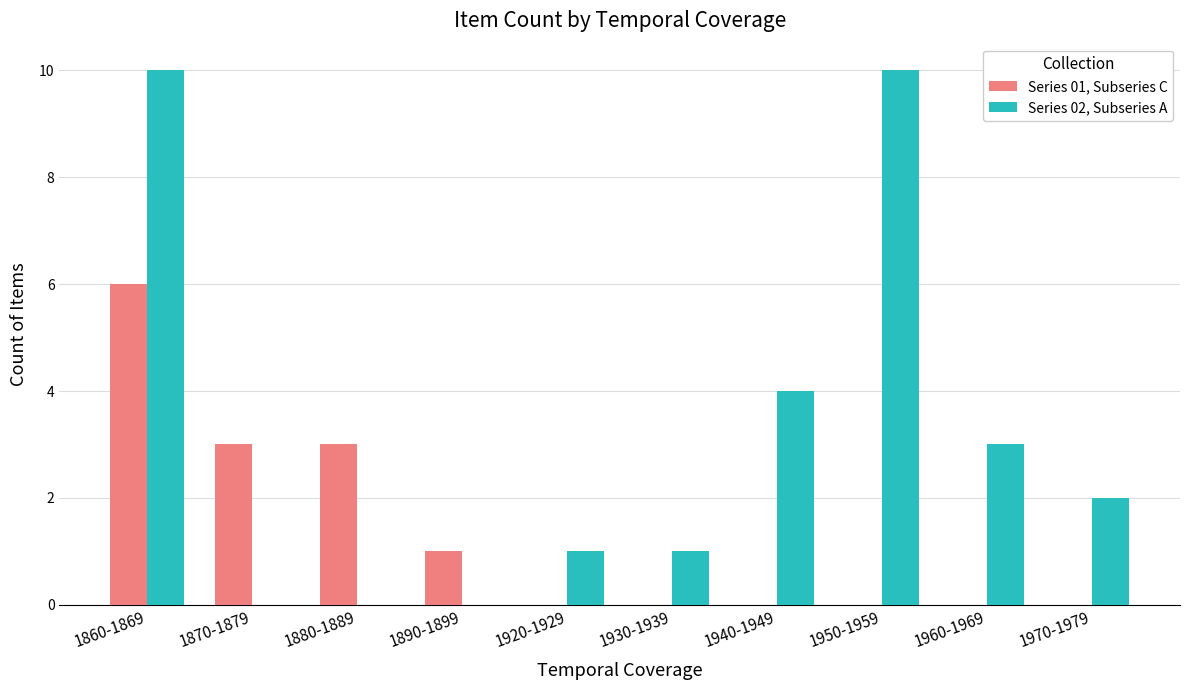

Which series has the largest total across all categories?

Series 02, Subseries A